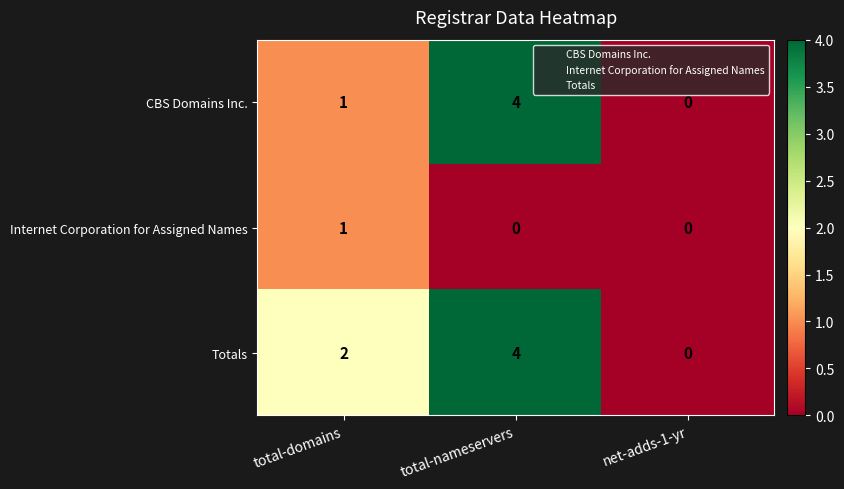

Reading left to right, extract all data points from this chart.

CBS Domains Inc.: total-domains=1	total-nameservers=4	net-adds-1-yr=0
Internet Corporation for Assigned Names: total-domains=1	total-nameservers=0	net-adds-1-yr=0
Totals: total-domains=2	total-nameservers=4	net-adds-1-yr=0